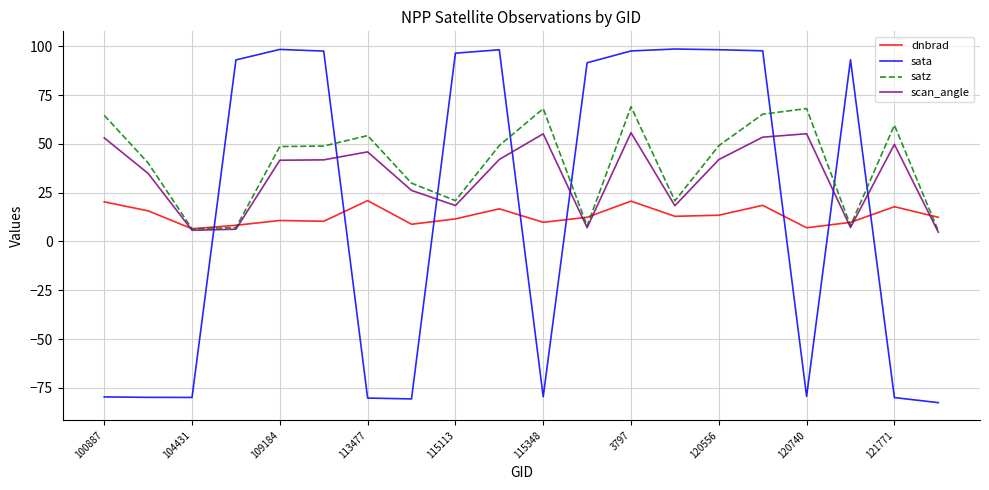

What is the lowest value of the sata series?

-82.6